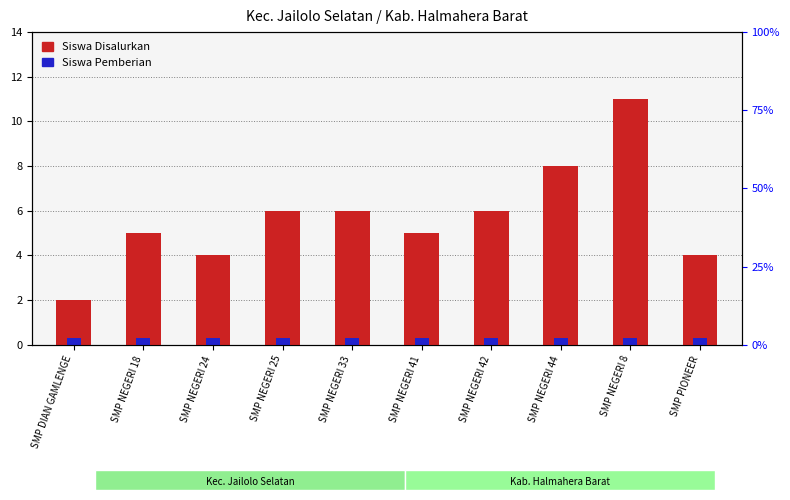

List the series in order of their overall mean, highest first.

Siswa Disalurkan, Siswa Pemberian